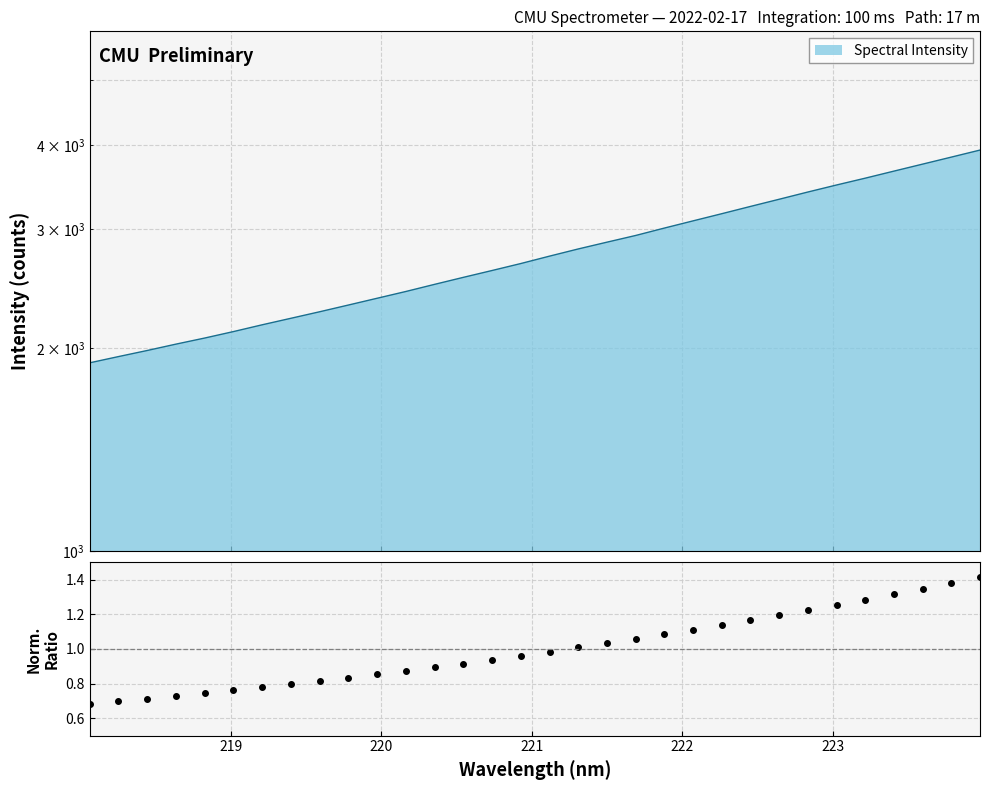

The chart shows a value of 0.4 at 16. True or false?

False